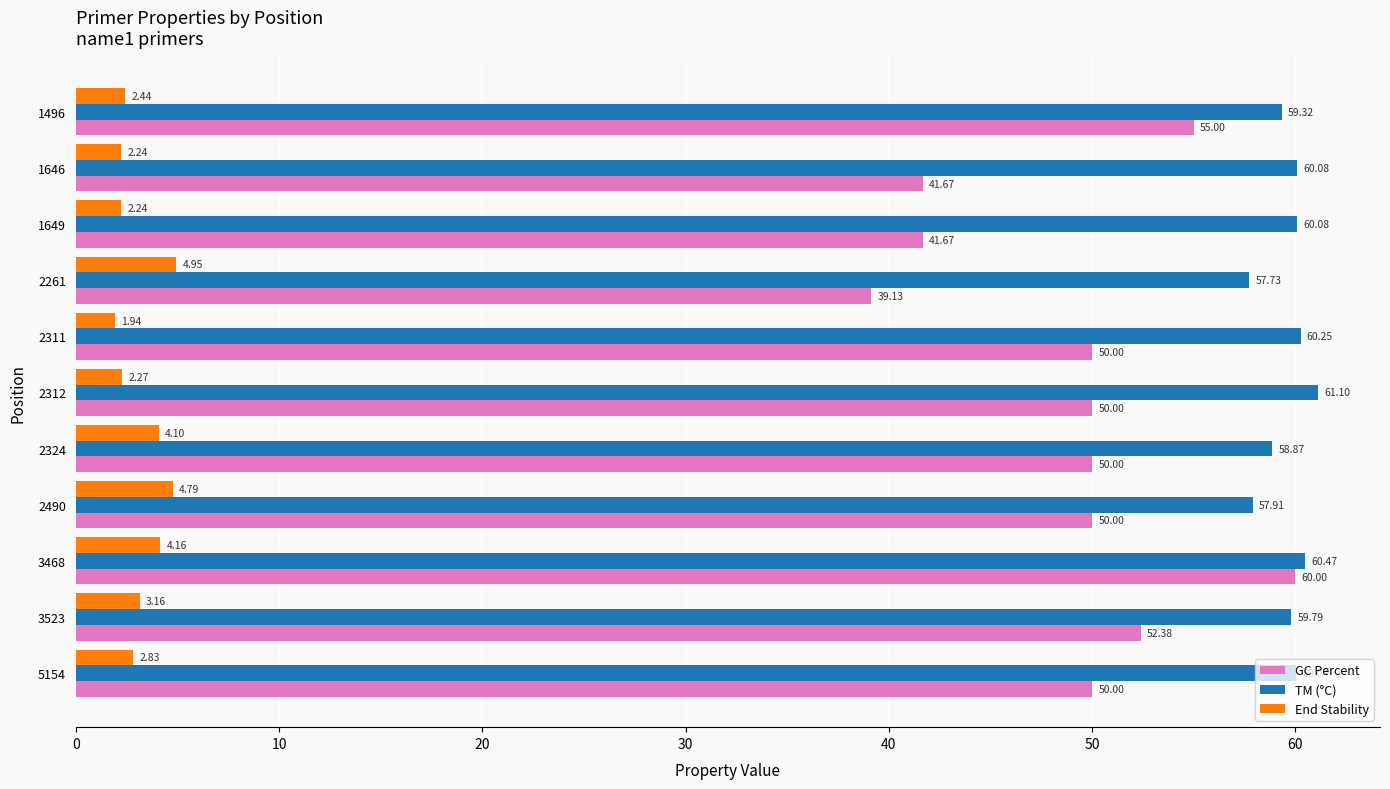

What are all the series names shown in the legend?

GC Percent, TM (°C), End Stability